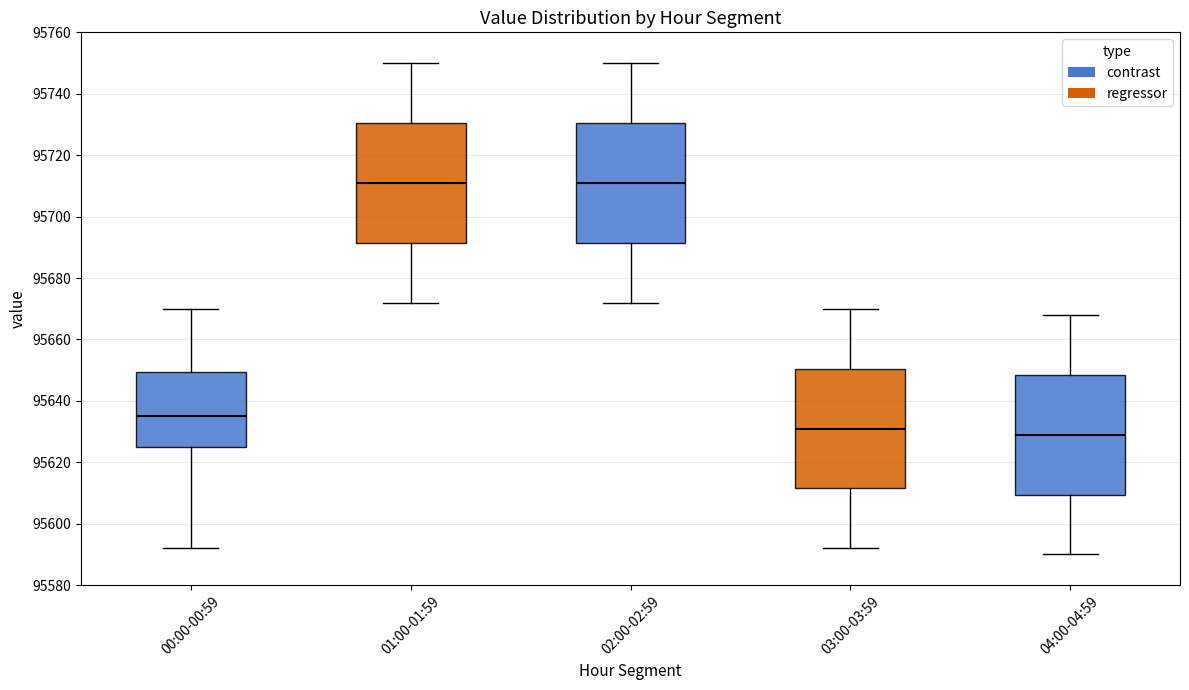

Reading left to right, read every box against the y-axis: the position of its median line, the range the box covers, and the ends of its whiskers. The values are not printed on the chart, so give them approximately, as read against the axis.

00:00-00:59: median 95636, box 95626 to 95650, whiskers 95592 to 95670
01:00-01:59: median 95712, box 95692 to 95730, whiskers 95672 to 95750
02:00-02:59: median 95712, box 95692 to 95730, whiskers 95672 to 95750
03:00-03:59: median 95632, box 95612 to 95650, whiskers 95592 to 95670
04:00-04:59: median 95630, box 95610 to 95648, whiskers 95590 to 95668